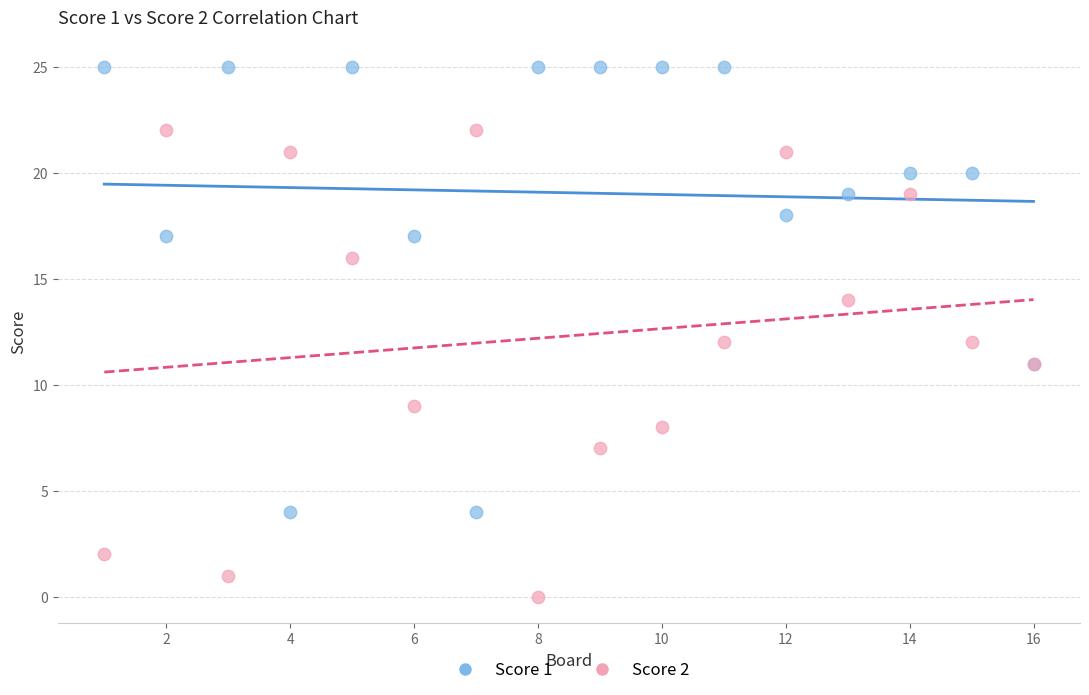

What are all the series names shown in the legend?

Score 1, Score 2